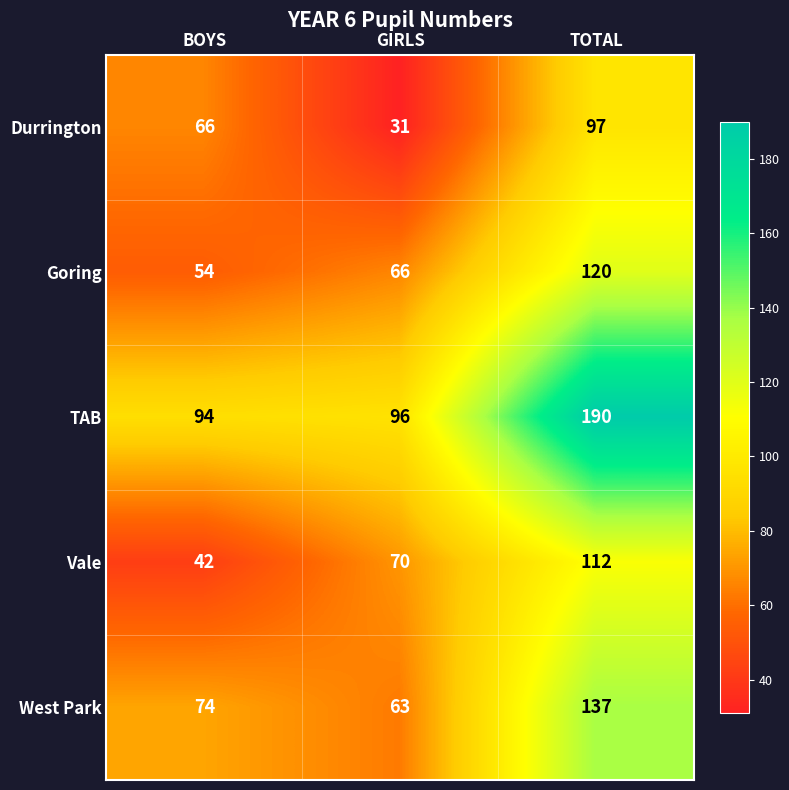

How many data points does each series have?

3